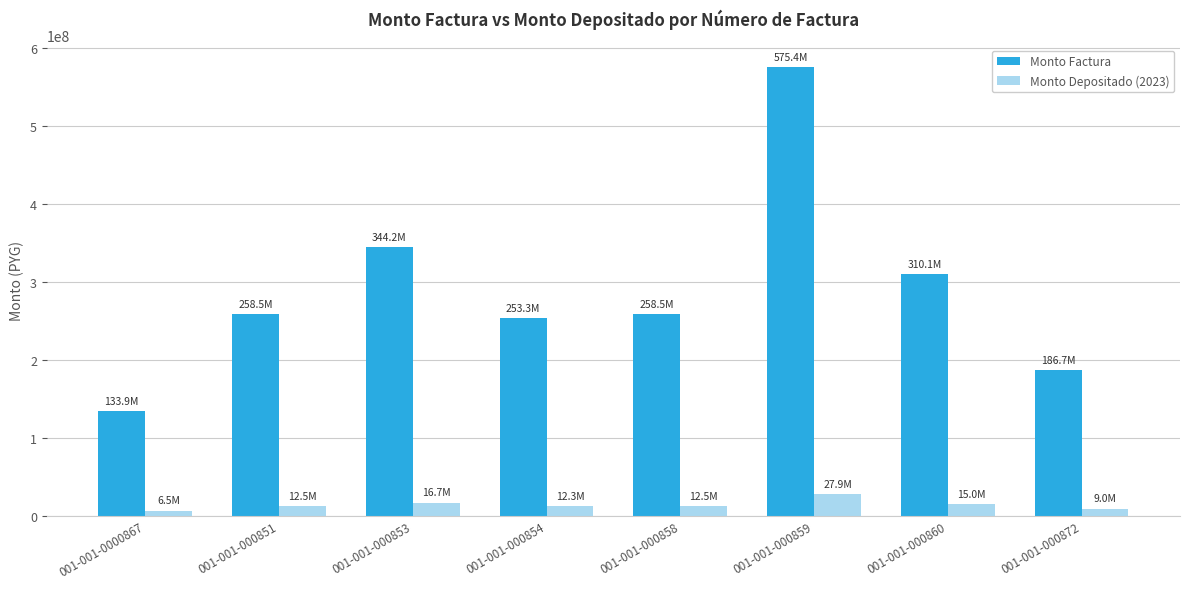

Is it true that Monto Factura equals 258508100 at 001-001-000858?

True